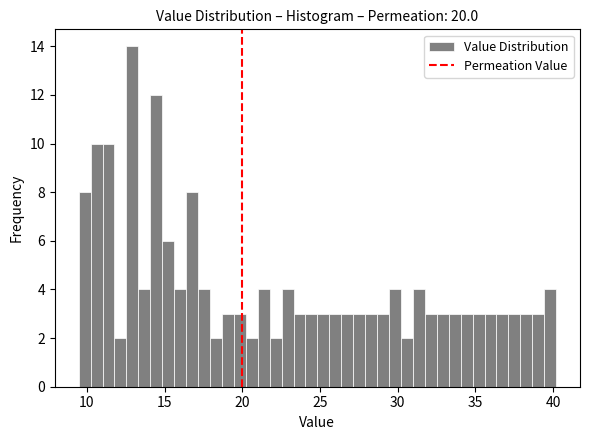

Read against the x-axis, roughly where is the centre of the tallest bar?

13.0